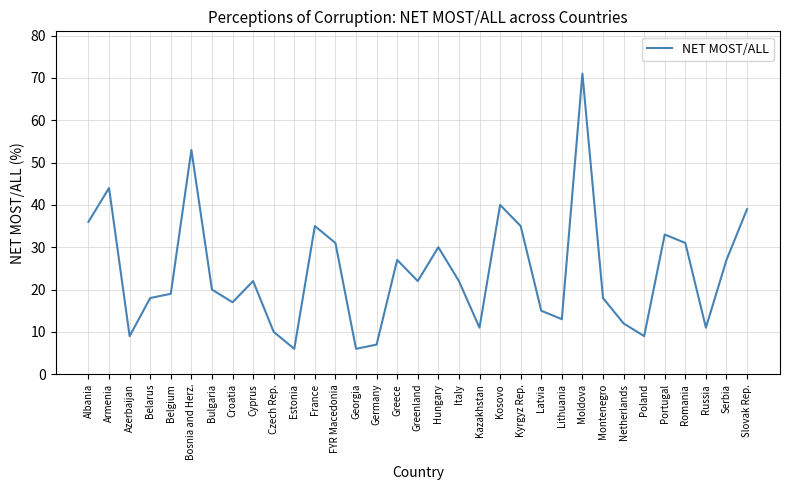

What is the minimum value shown in the chart?

6